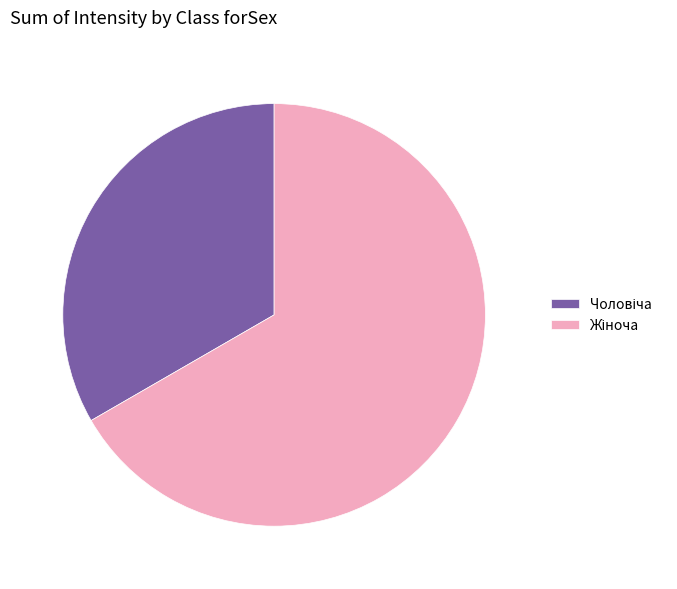

Is there any slice that represents more than half of the pie?

Yes